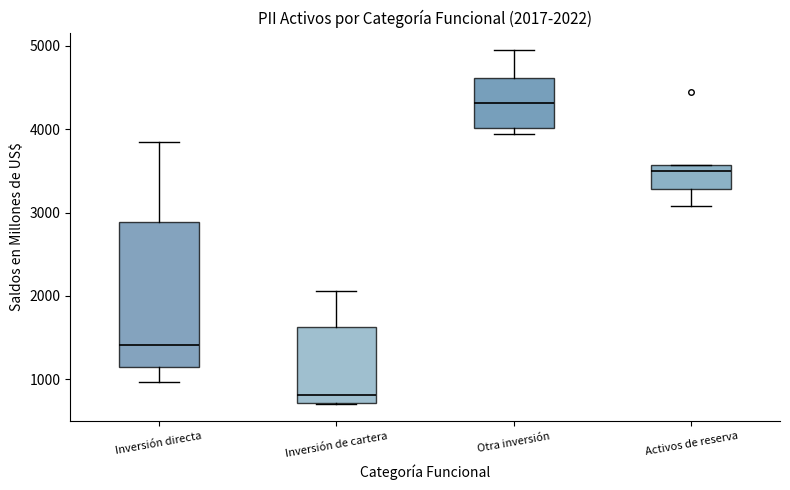

Which box has the lowest median line?

Inversión de cartera